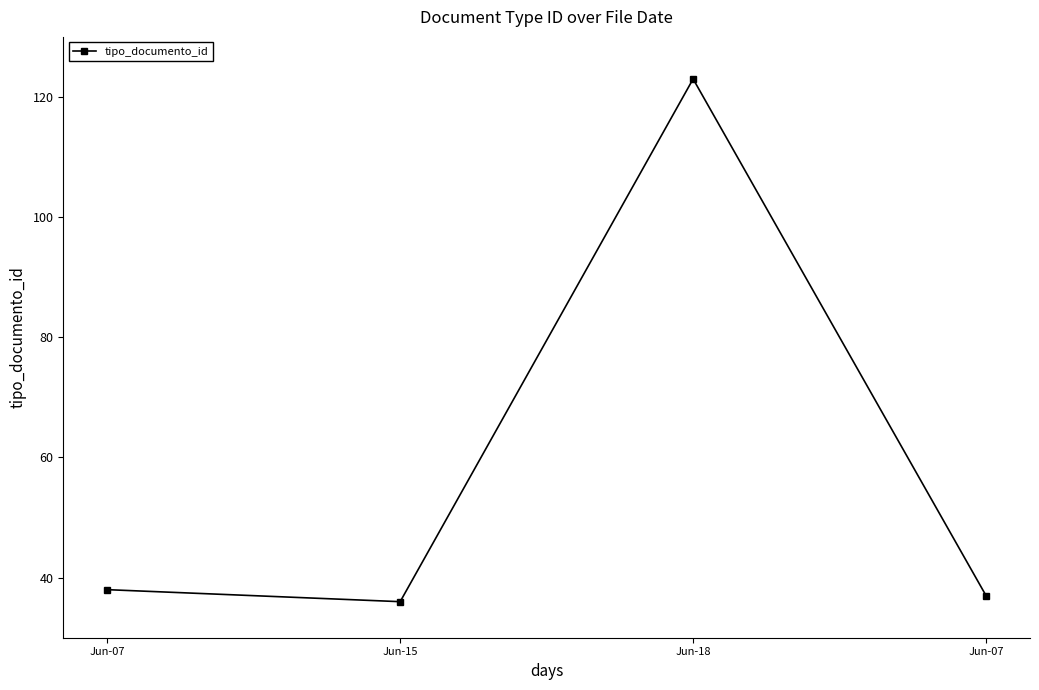

What is the difference between the second highest and minimum values?

2